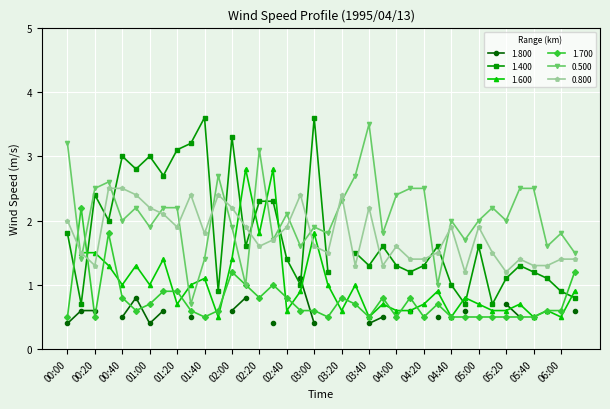

What value does the 1.700 series have at 03:30?

0.7